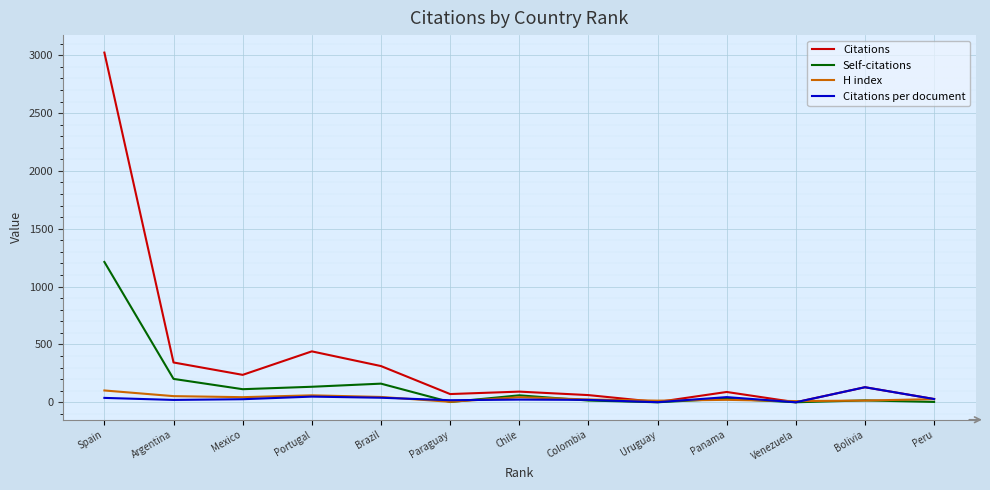

How many categories are shown in the chart?

13